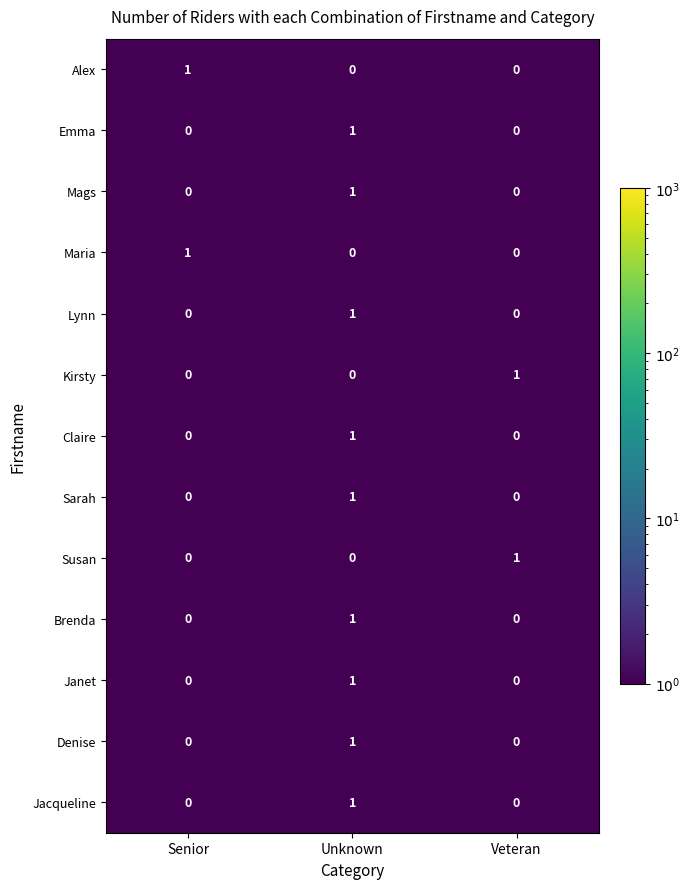

Which category has the highest value in the Alex series?

Senior